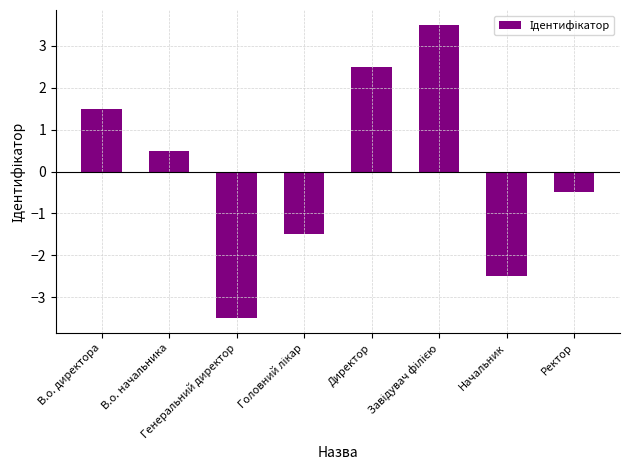

What is the greatest value displayed?

3.5